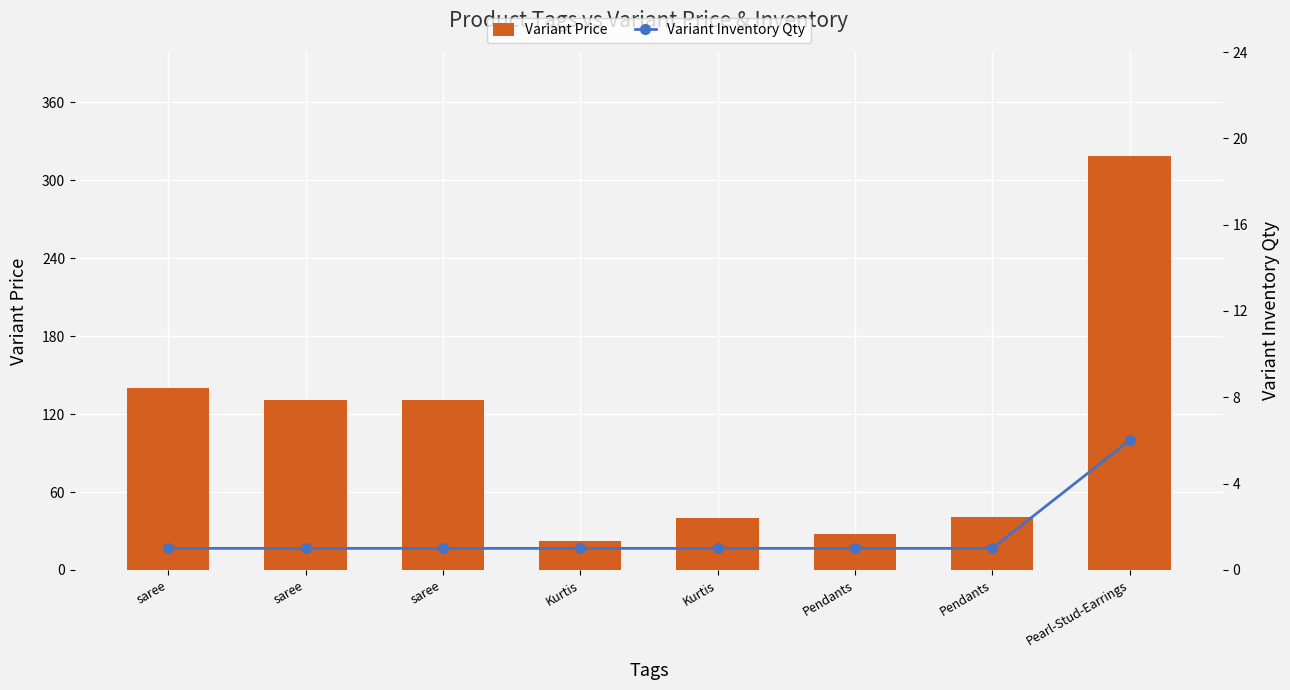

True or false: Variant Inventory Qty has a value of 1 at saree.

False